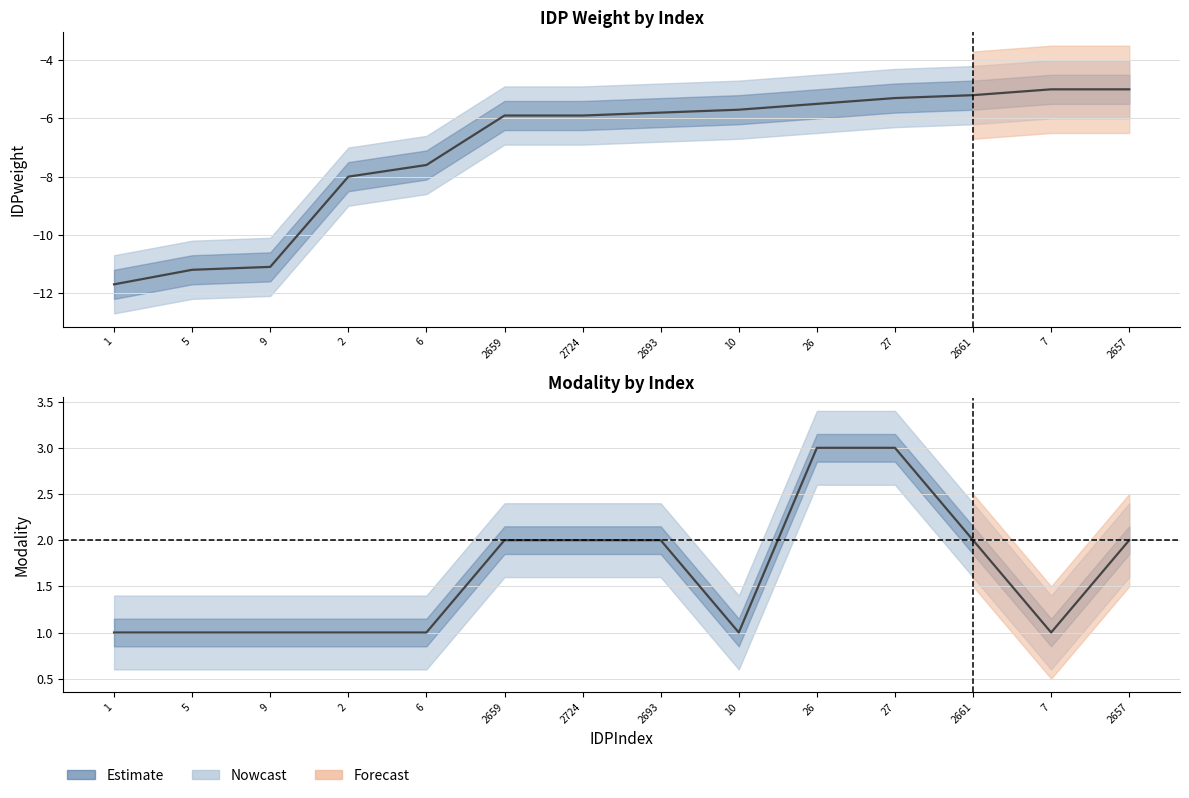

What is the minimum value shown in the chart?

-11.7